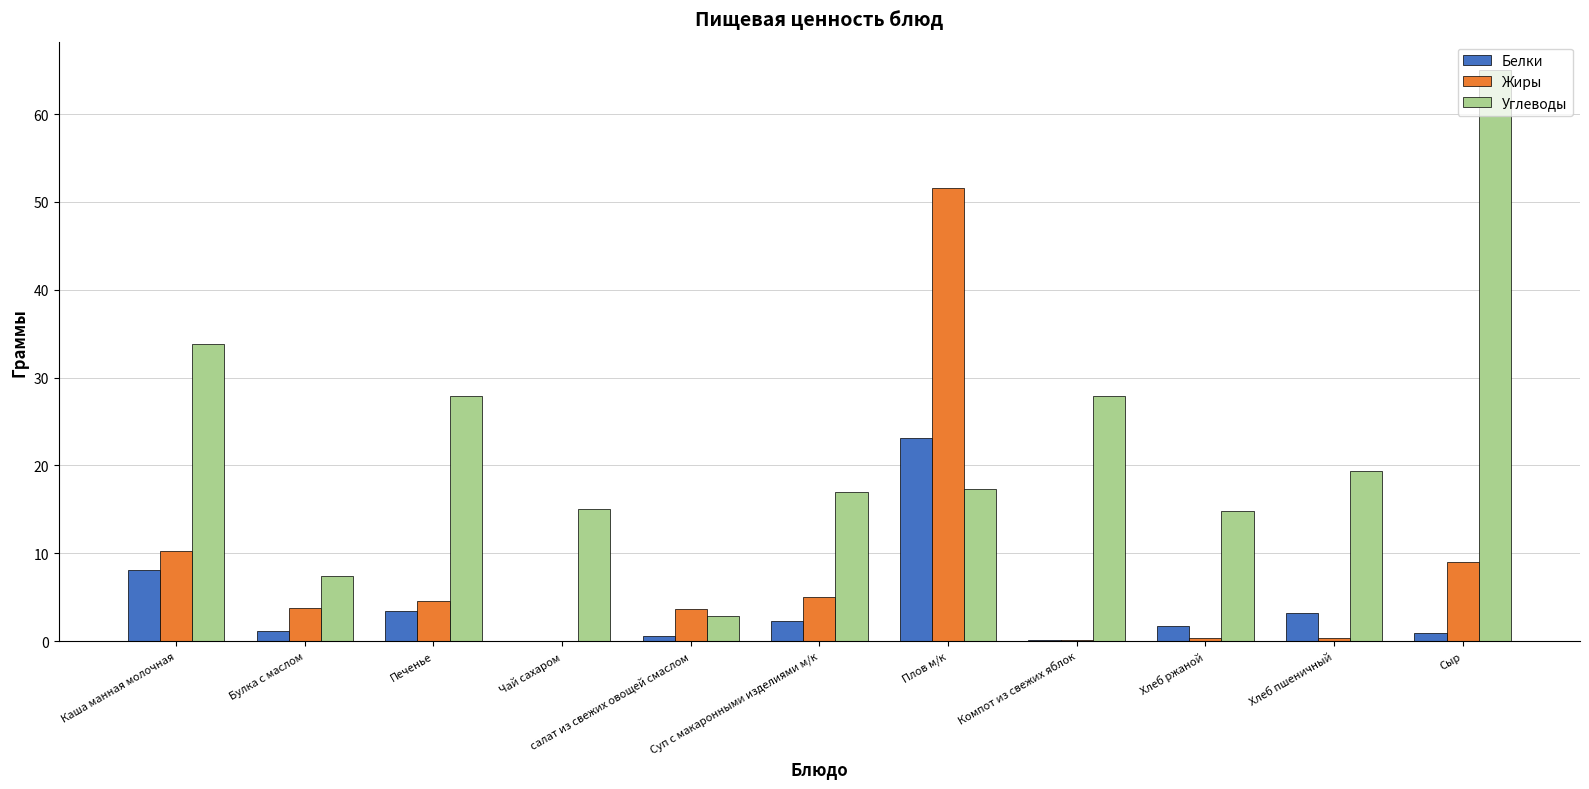

Which series has the largest total across all categories?

Углеводы